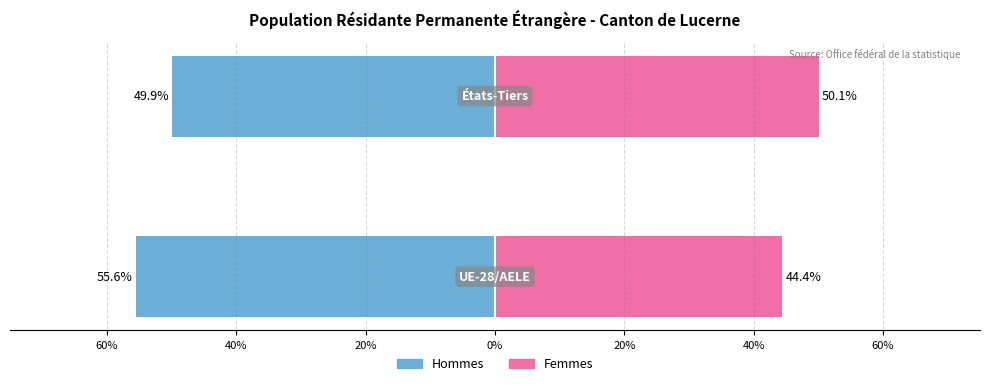

The value of Femmes at 40% is 85.7. True or false?

False